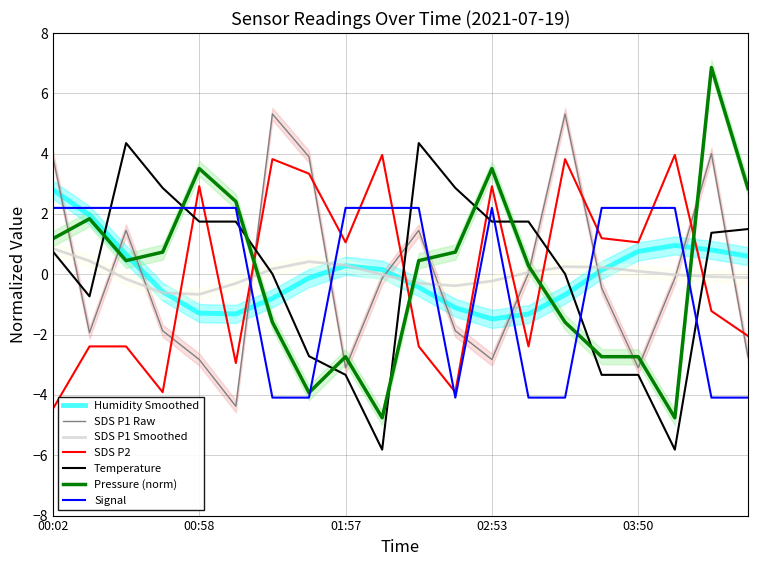

Does the chart display data point markers on the line(s)?

No